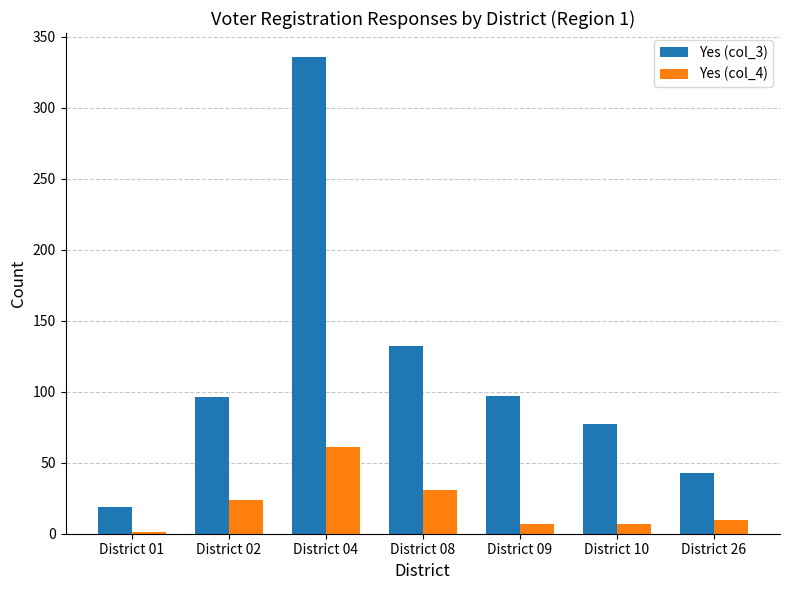

Which series has the largest total across all categories?

Yes (col_3)